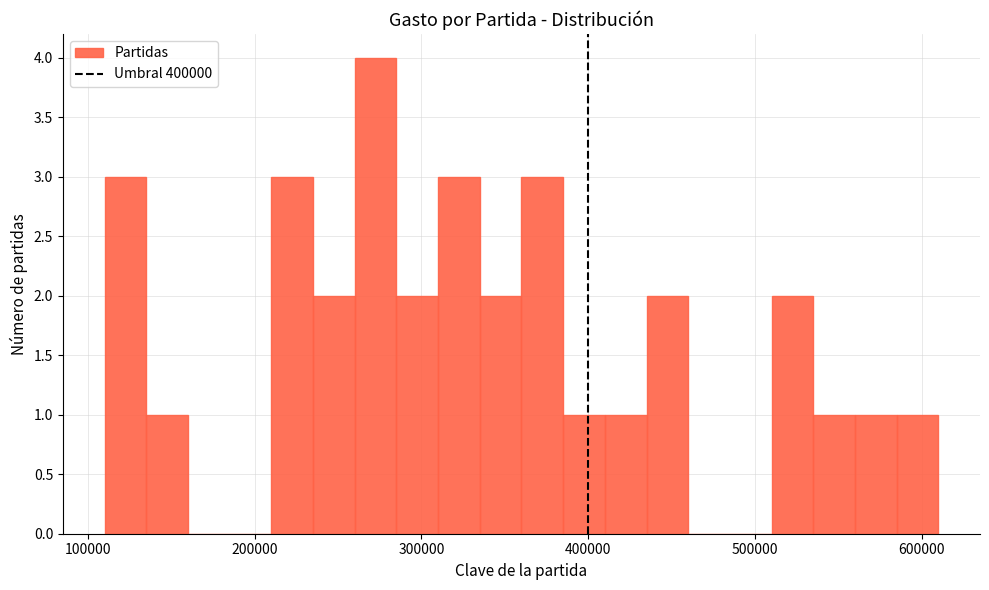

Read against the x-axis, roughly where is the centre of the tallest bar?

270000